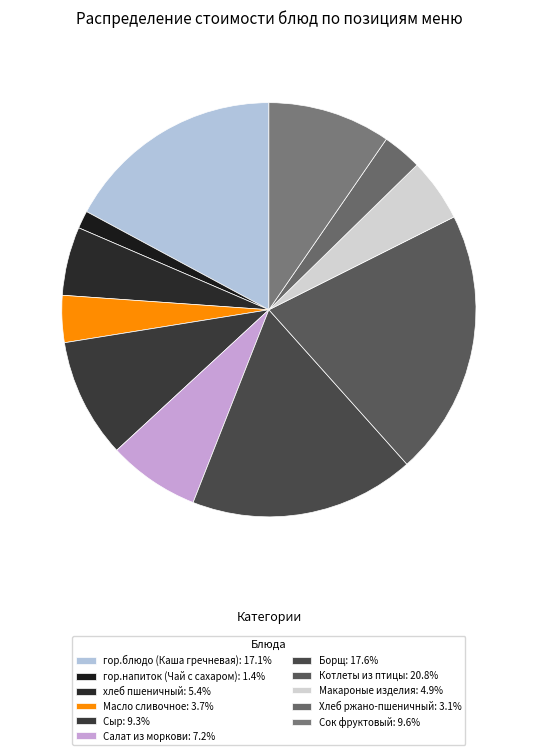

To the nearest percent, what is the difference between the largest and smallest slice percentages?

19%